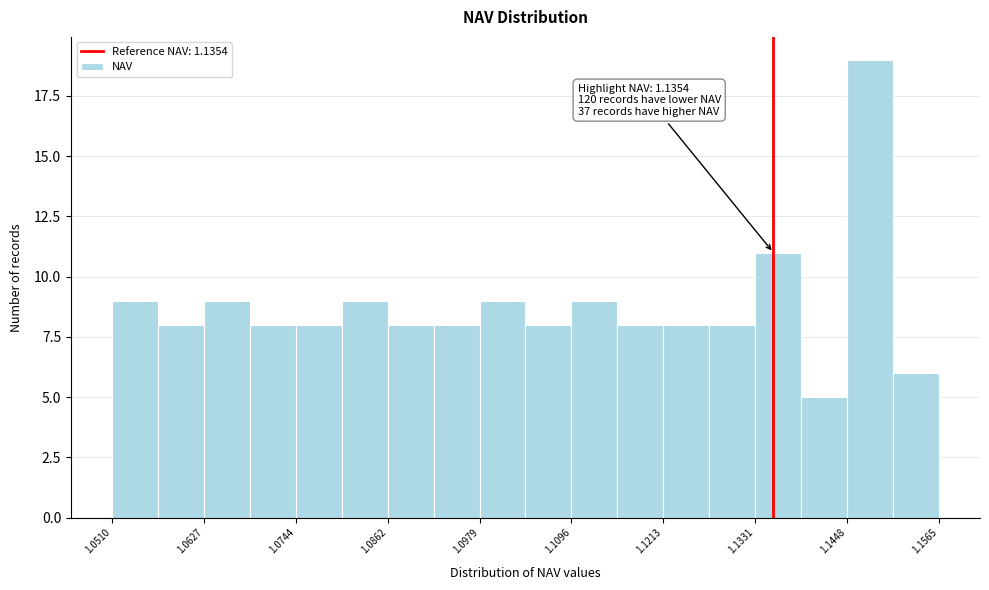

Around what value on the x-axis is the tallest bar? Give the approximate position of its centre, as read against the axis.

1.148